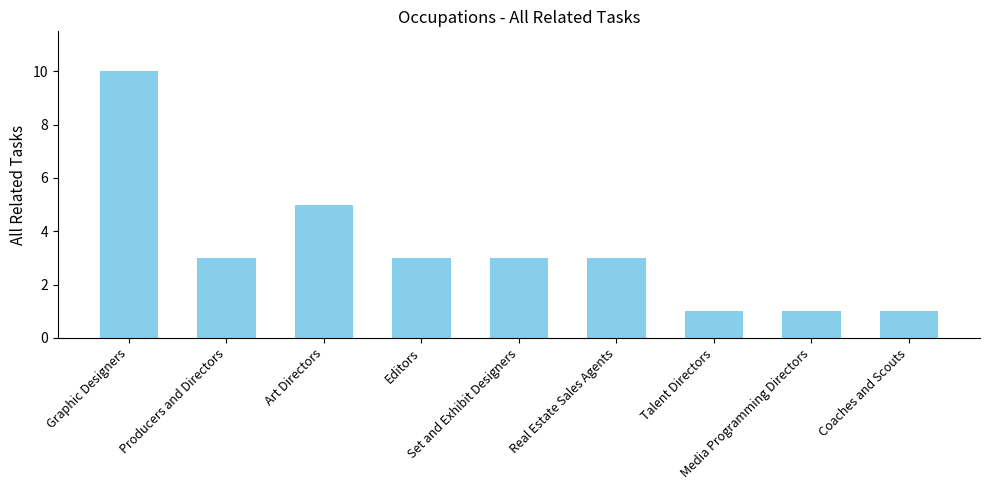

What is the label of the 6th bar from the left?

Real Estate Sales Agents